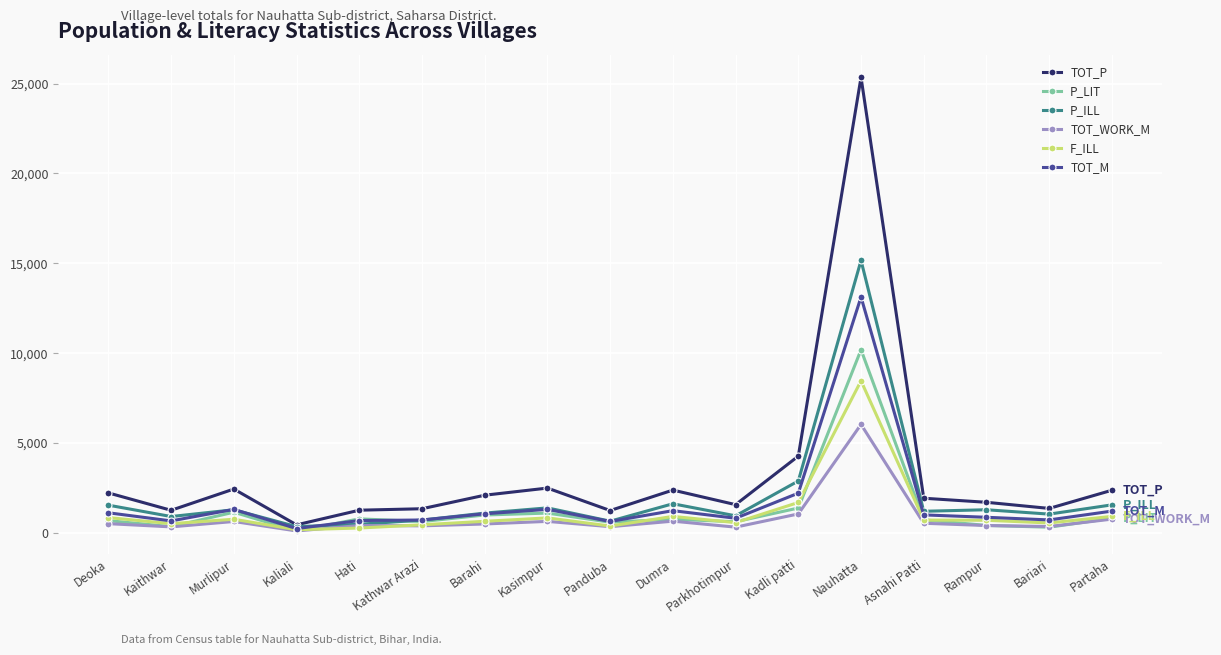

In F_ILL, how many points are lower than both neighbors (excluding endpoints)?

5